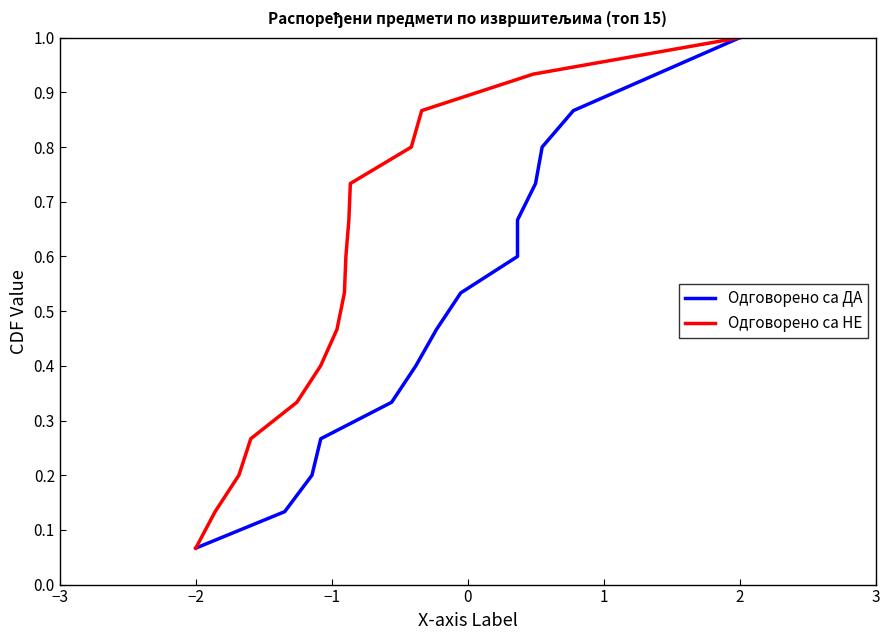

What is the highest value of the Одговорено са НЕ series?

1.0